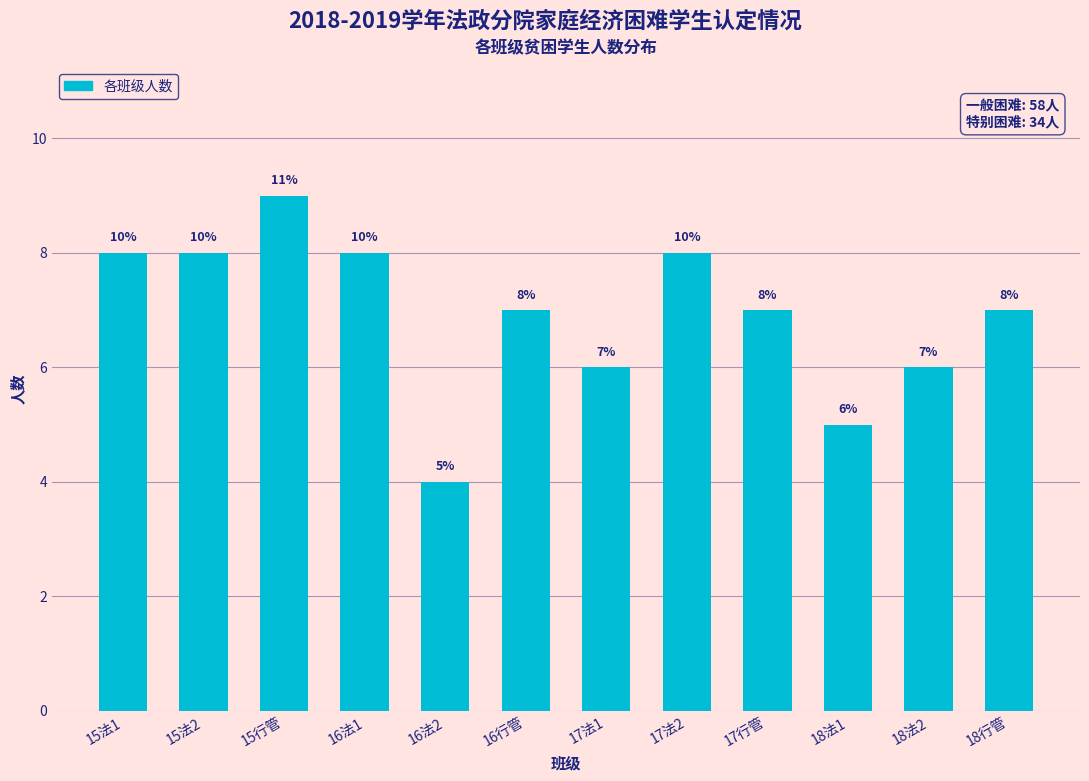

Reading left to right, transcribe all the data shown in this chart.

15法1=8	15法2=8	15行管=9	16法1=8	16法2=4	16行管=7	17法1=6	17法2=8	17行管=7	18法1=5	18法2=6	18行管=7